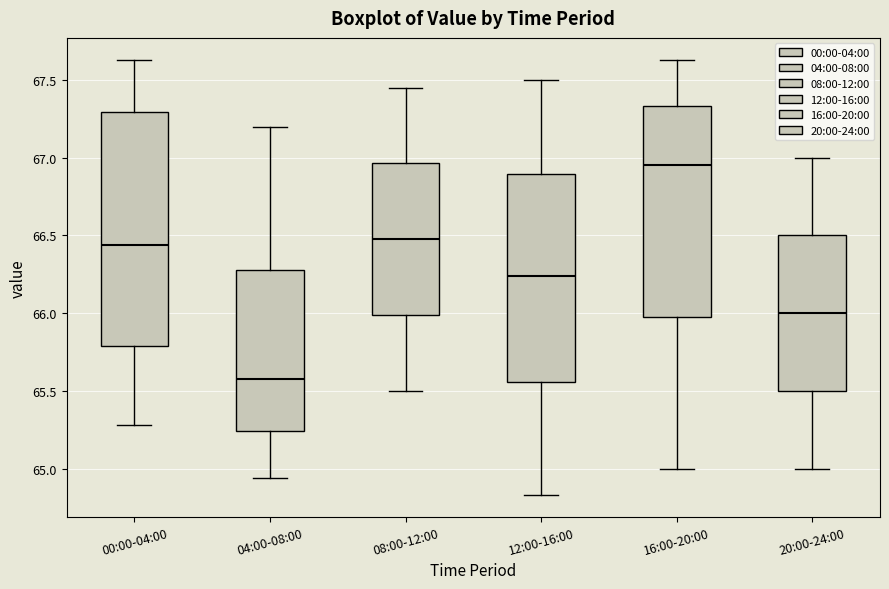

Comparing the boxes themselves (not the whiskers), which one is the tallest?

00:00-04:00